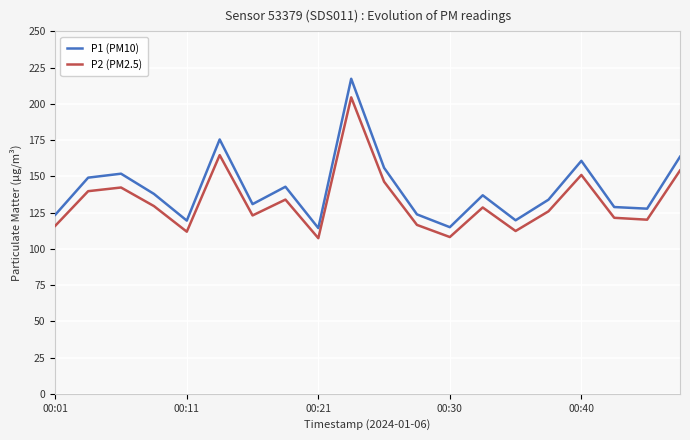

True or false: P2 (PM2.5) and P1 (PM10) intersect in this chart.

False